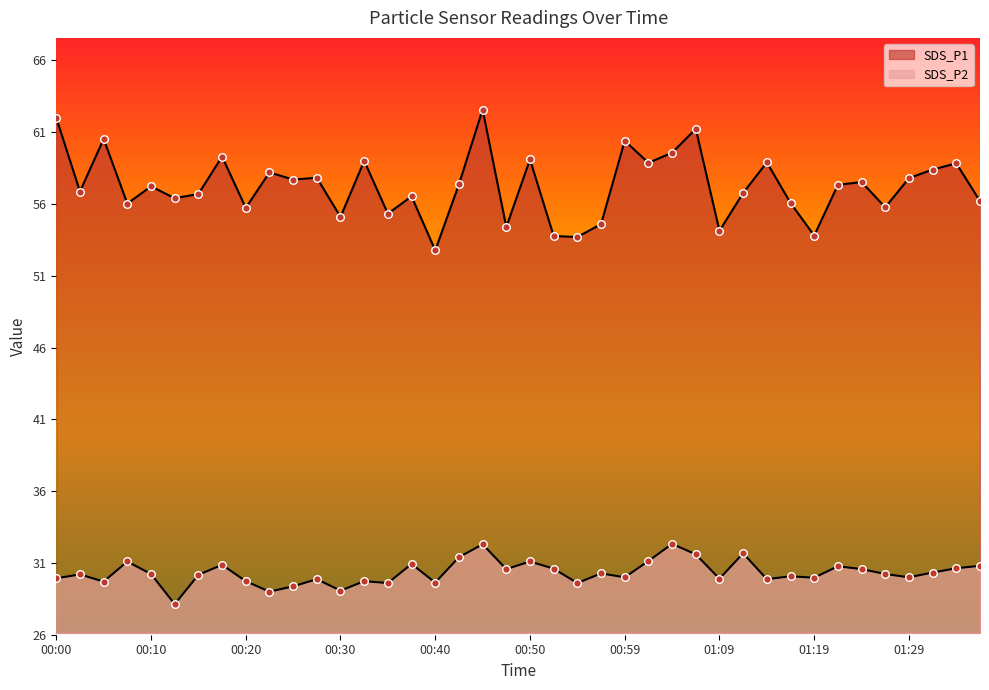

Which series has the largest total across all categories?

SDS_P1